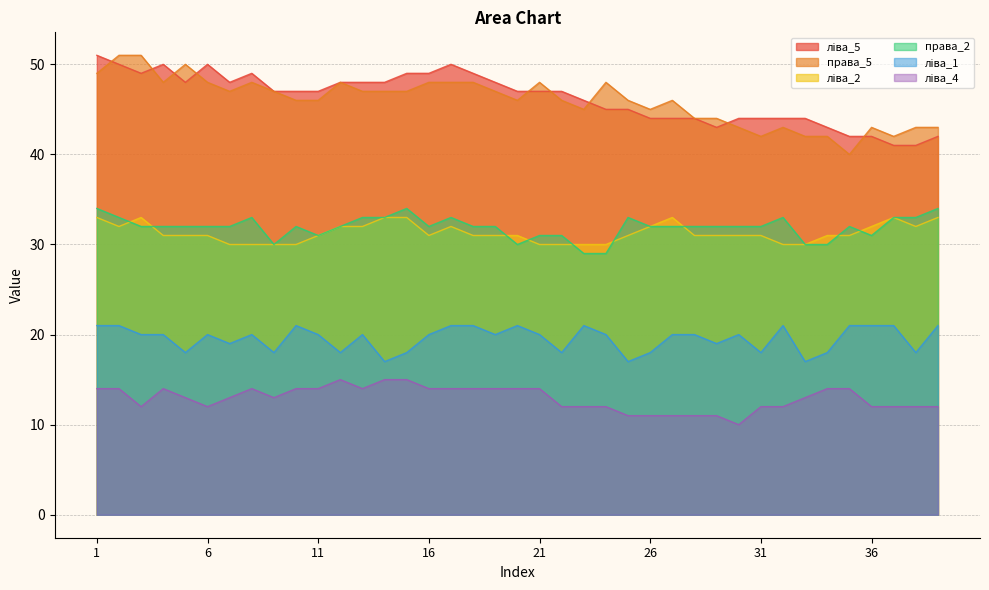

Which series changed the most between 6 and 20?

ліва_5